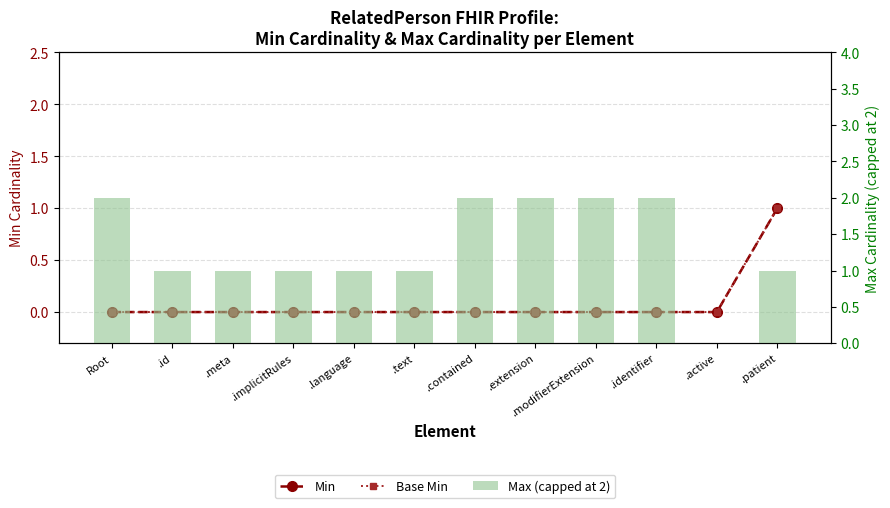

What is the highest value of the Max (capped at 2) series?

2